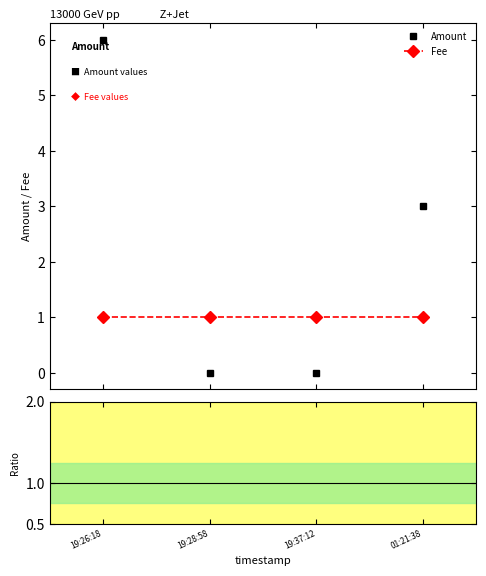

What is the highest value of the Ratio to Amount series?

0.3